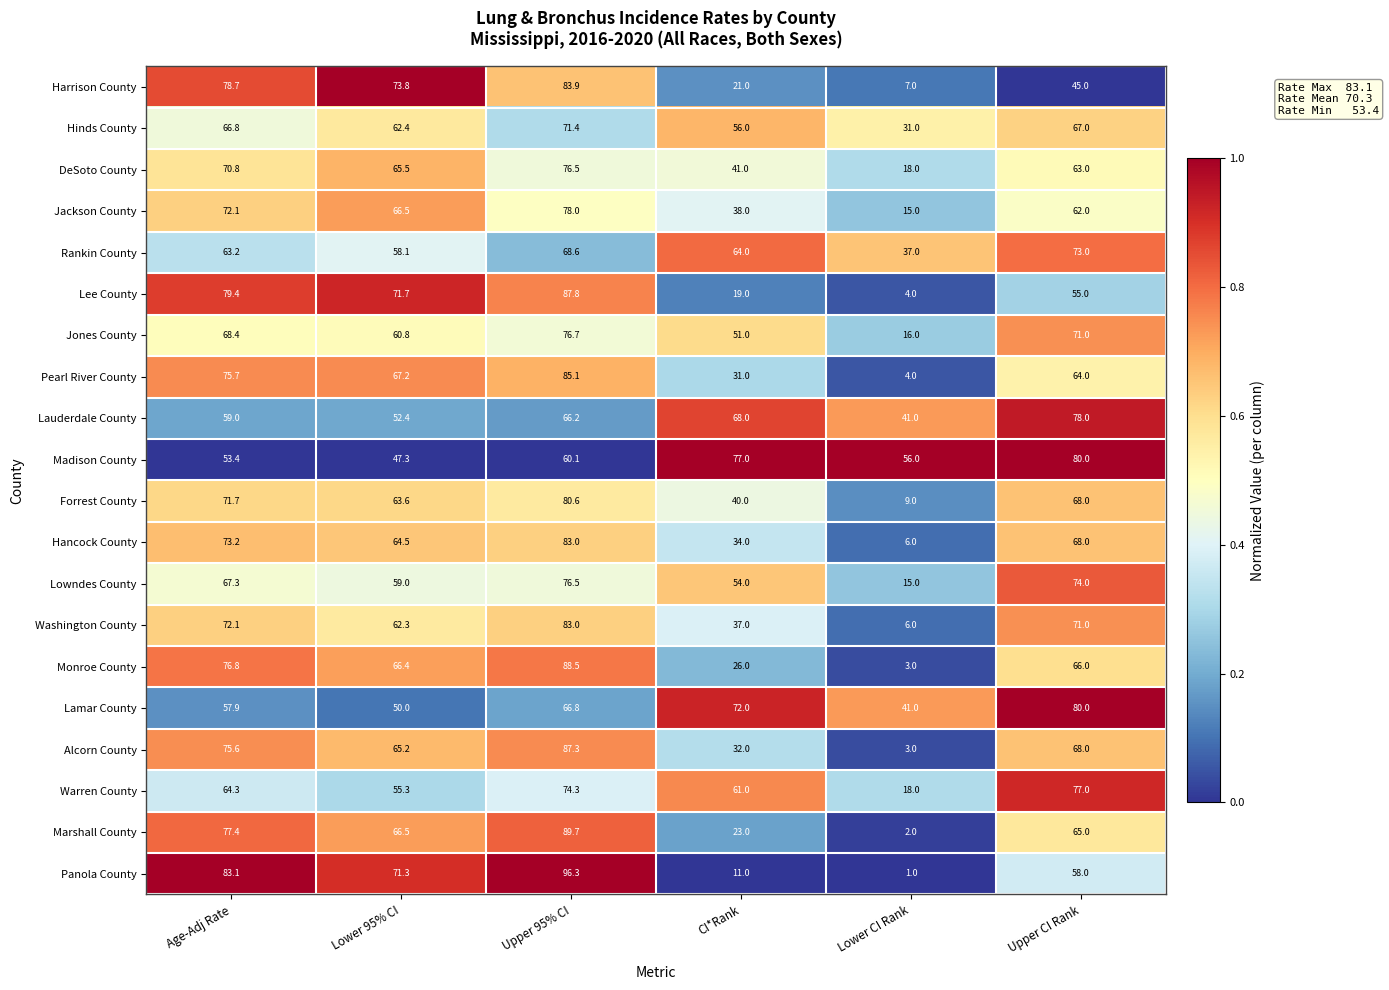

Which series has the largest range (max minus min)?

Panola County